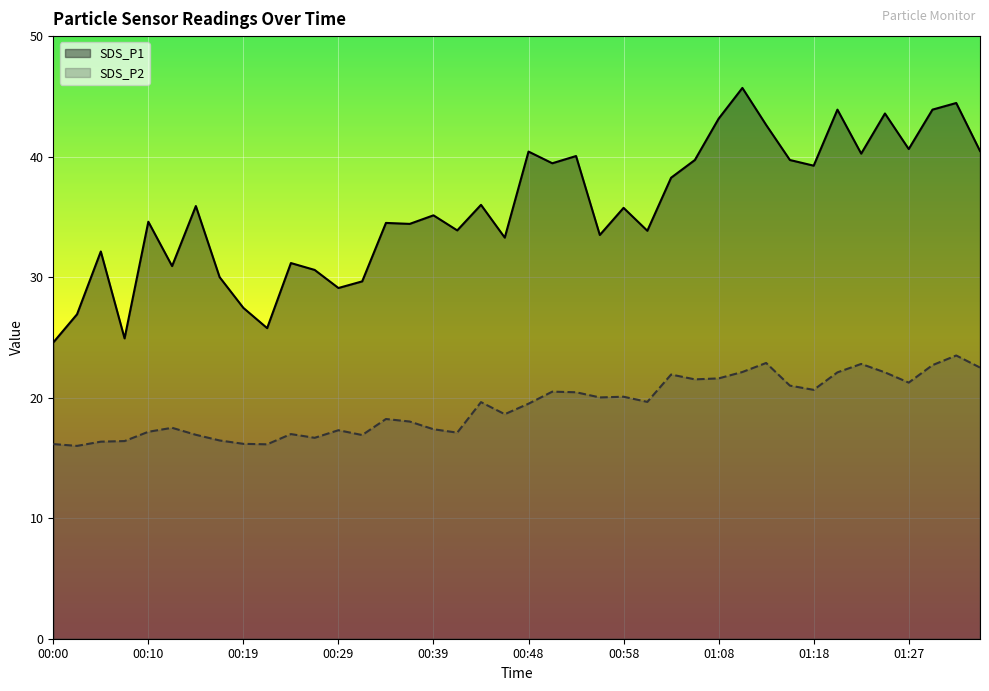

Does the chart display data point markers on the line(s)?

No